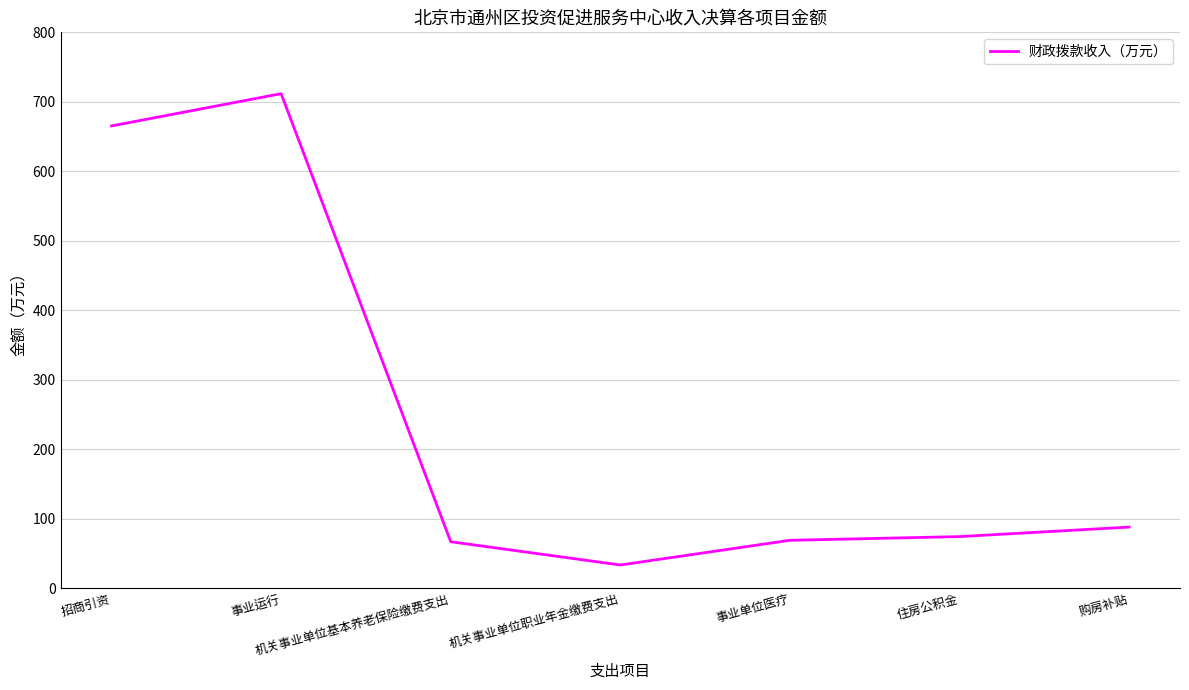

What value does the data have at 机关事业单位职业年金缴费支出?

33.5